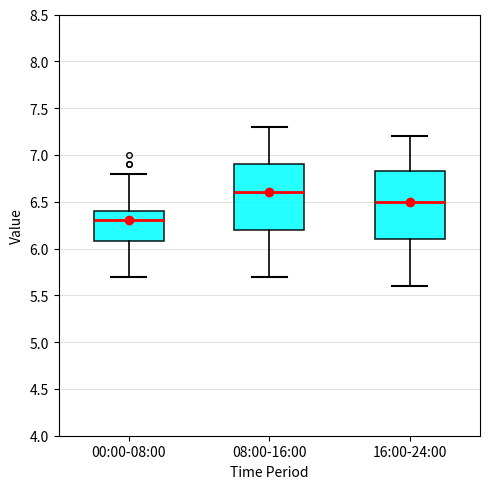

Reading left to right, transcribe this box plot: for each box, give where its median line is, the range the box spans, and where its two whiskers end, as read against the y-axis. The values are not printed on the chart, so give them approximately, as read against the axis.

00:00-08:00: median 6.30, box 6.10 to 6.40, whiskers 5.70 to 6.80
08:00-16:00: median 6.60, box 6.20 to 6.90, whiskers 5.70 to 7.30
16:00-24:00: median 6.50, box 6.10 to 6.85, whiskers 5.60 to 7.20